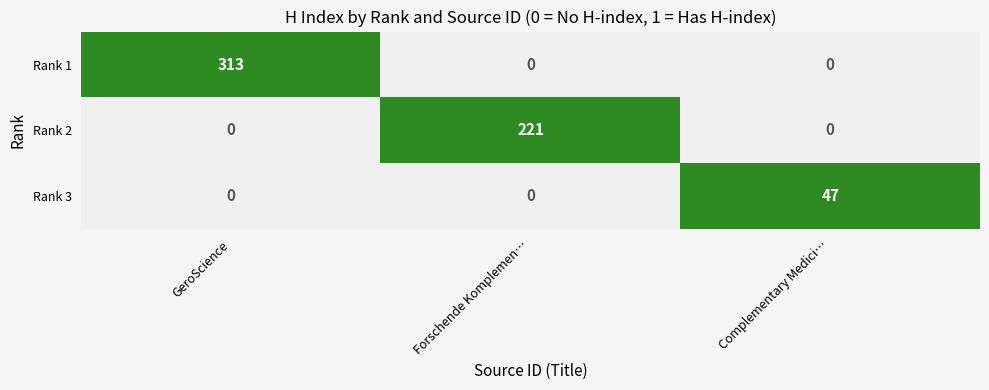

Reading left to right, transcribe all the data shown in this chart.

Rank 1: 313	0	0
Rank 2: 0	221	0
Rank 3: 0	0	47